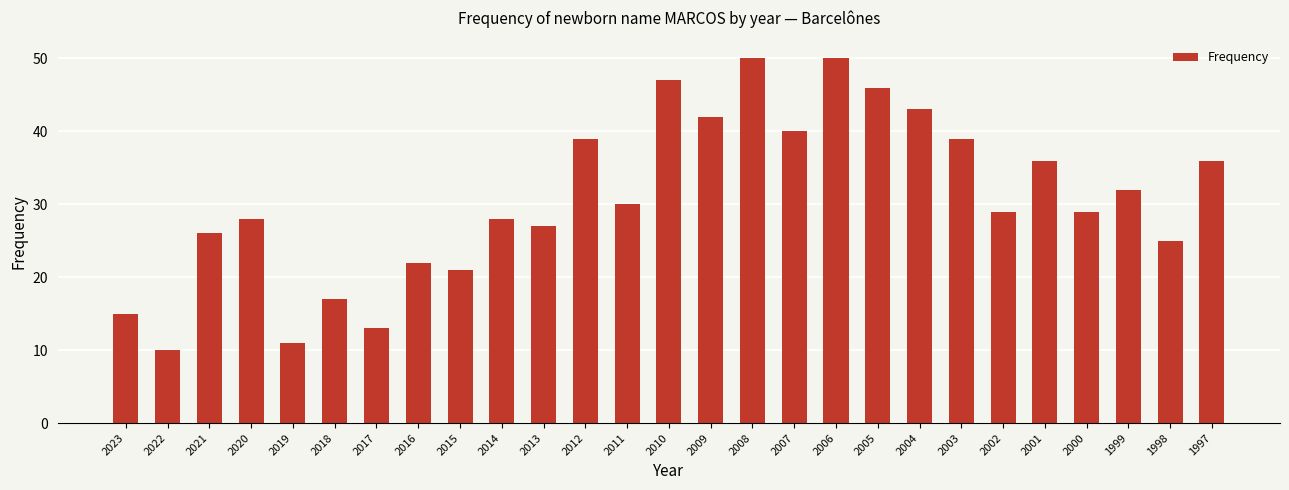

What is the average value?

31